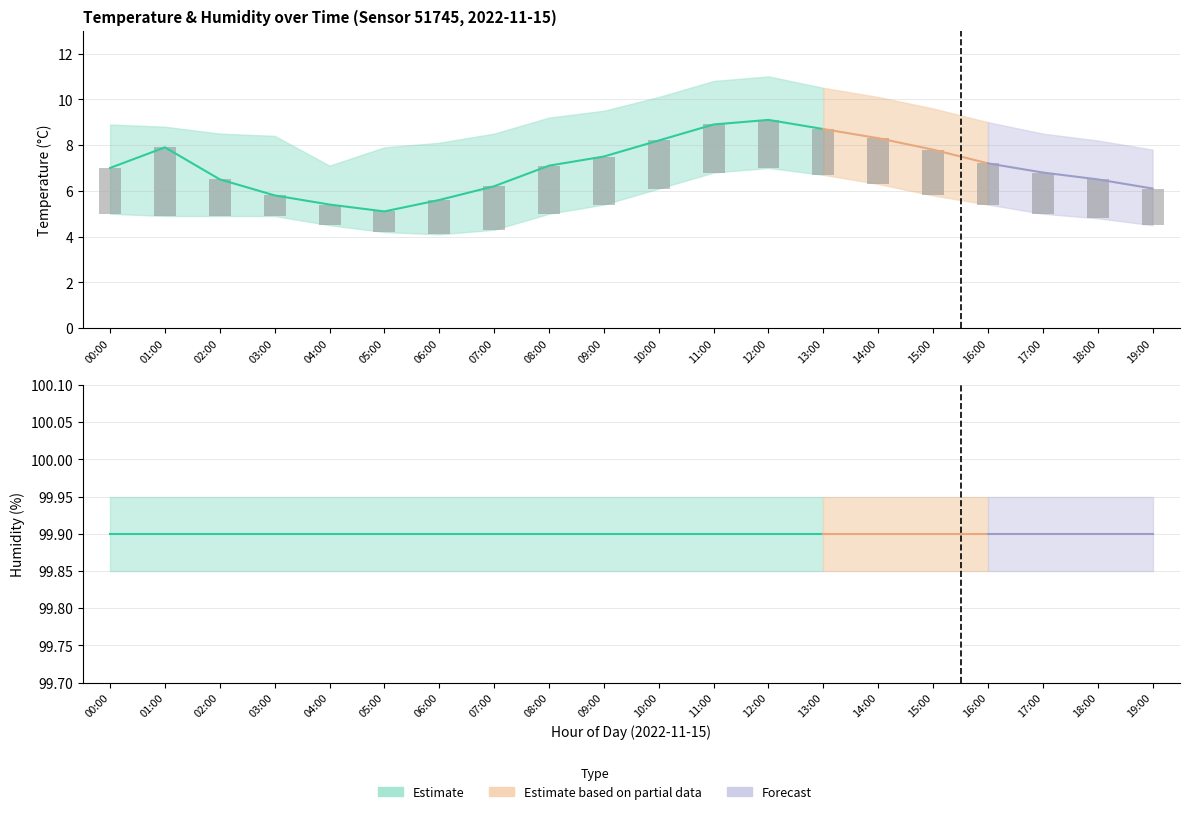

Is the value of temperature_lower at 00:00 greater than the value of humidity at 16:00?

No